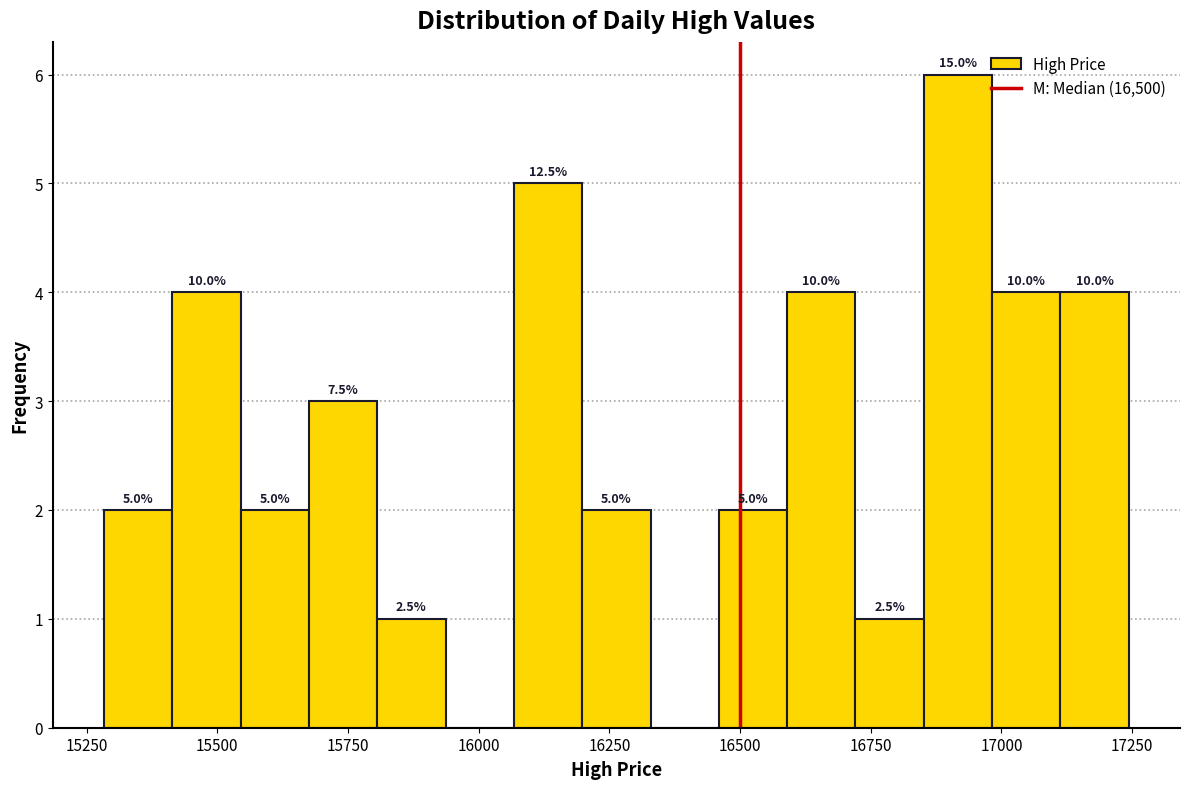

Around what value on the x-axis is the tallest bar? Give the approximate position of its centre, as read against the axis.

16900